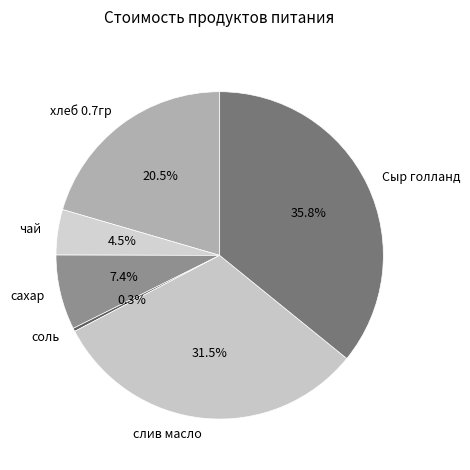

What percentage is the сахар slice, to the nearest percent?

7%